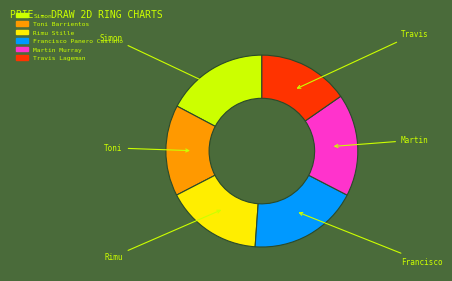

Combined, do Travis Lageman and Rimu Stille account for over 50%?

No